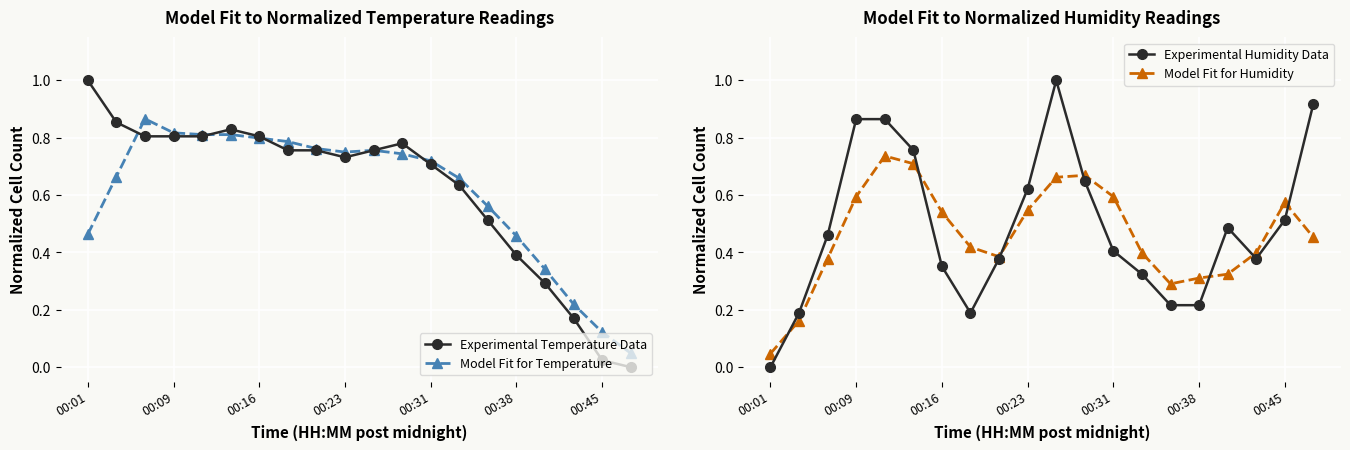

What is the sum of all Model Fit for Temperature values?

12.2